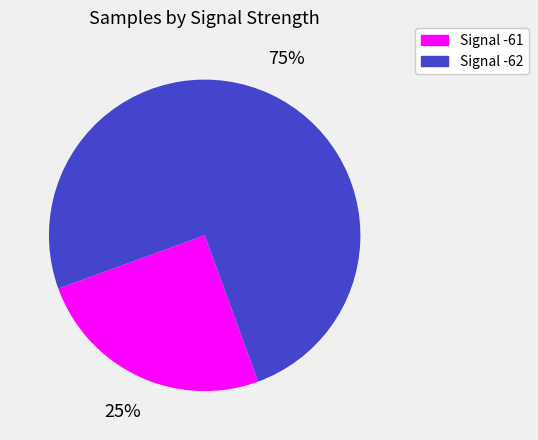

To the nearest percent, what is the average slice percentage?

50%